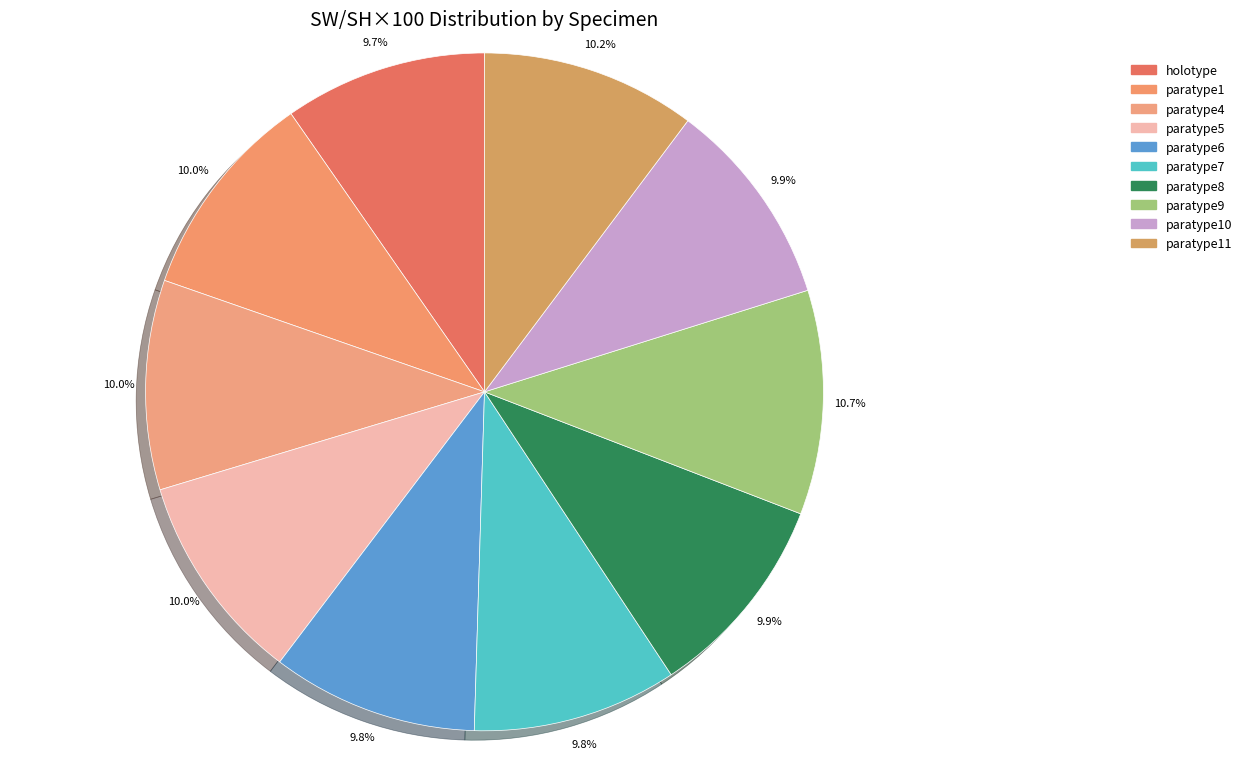

Which category has the smallest portion of the pie?

holotype